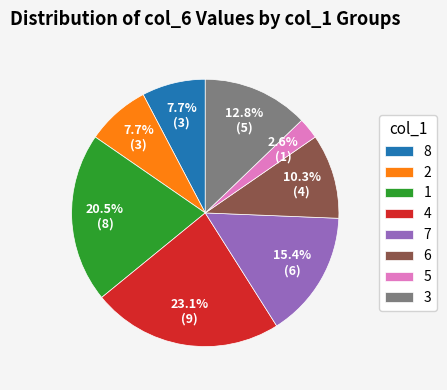

What percentage do 1 and 6 together represent?

30.8%